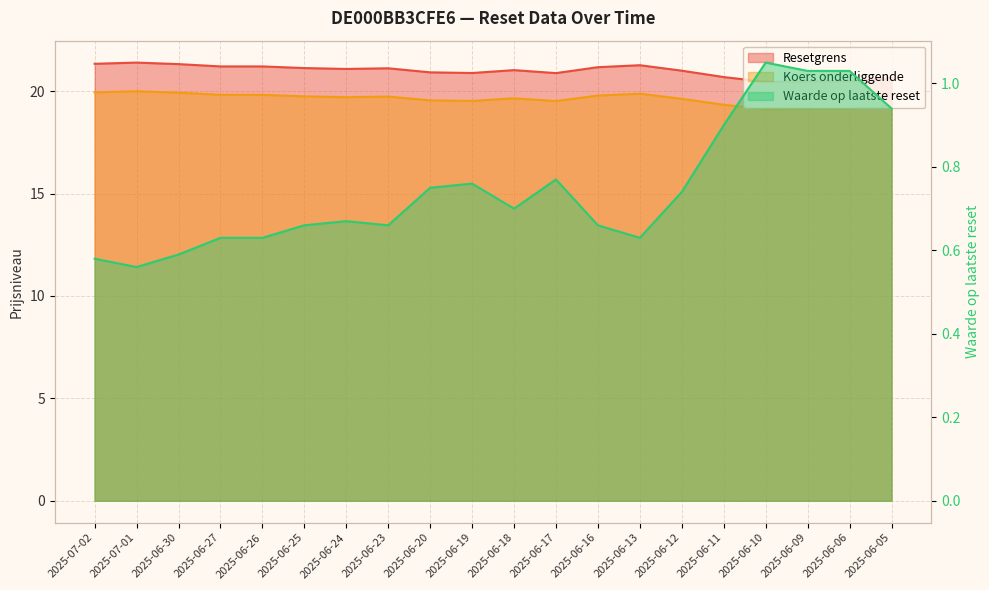

Is it true that Waarde op laatste reset equals 0.7 at 2025-06-12?

True